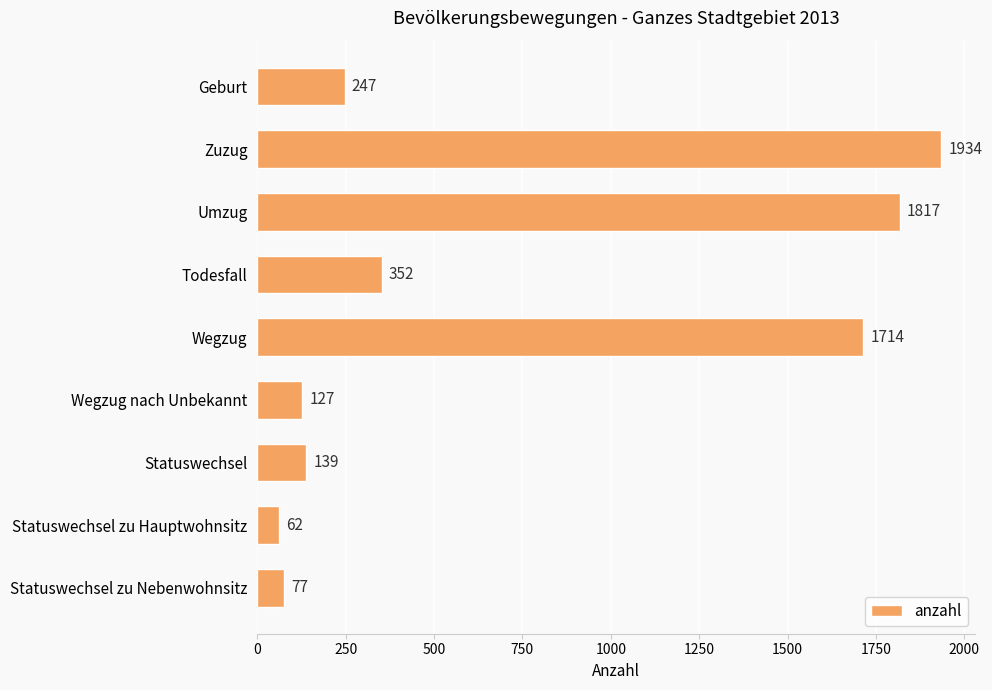

At which category does the chart reach its minimum across all series?

Statuswechsel zu Hauptwohnsitz